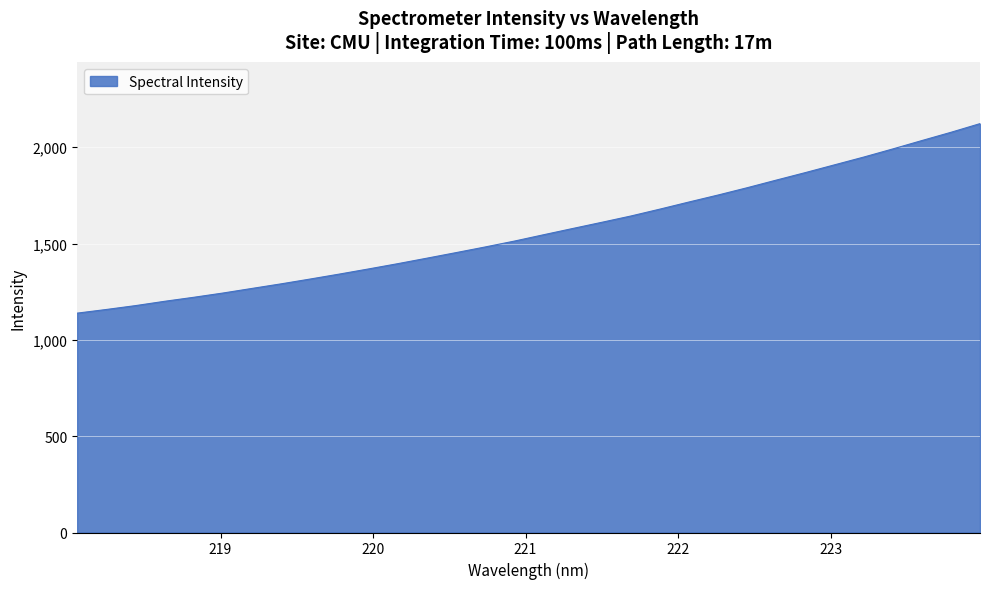

What is the maximum value shown in the chart?

2122.6